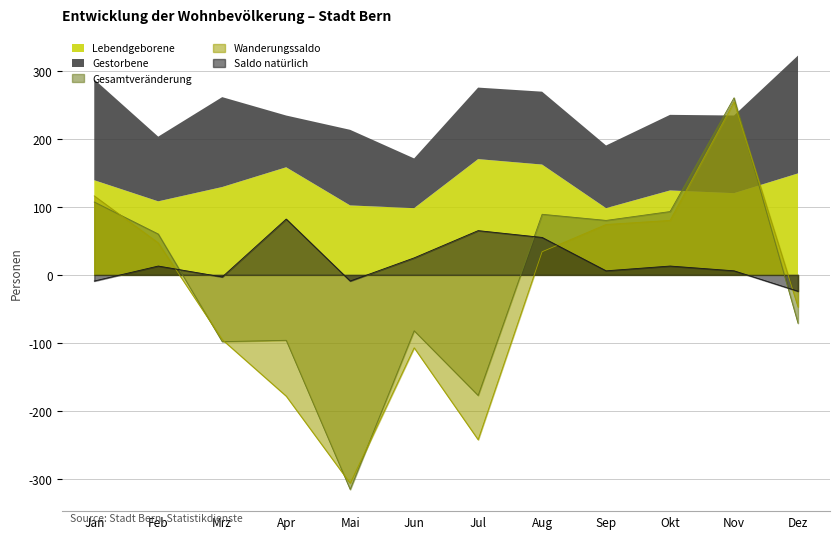

How many values in Gesamtveränderung are above zero?

6